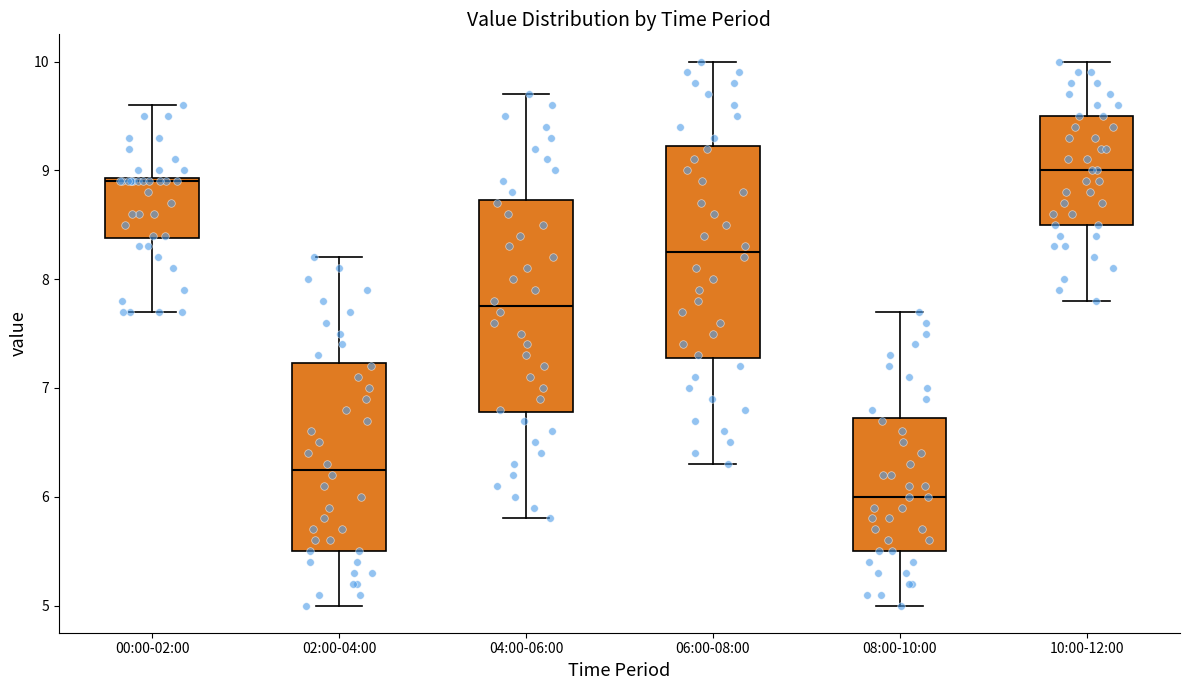

Which box has the lowest median line?

08:00-10:00